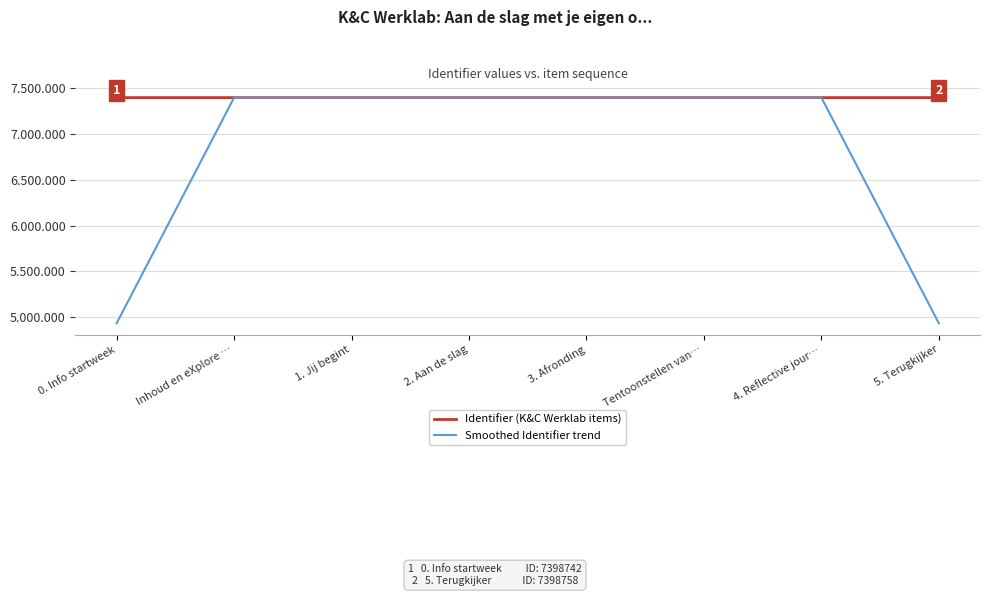

Rank the series at Inhoud en eXplore … from highest to lowest value.

Smoothed Identifier trend, Identifier (K&C Werklab items)